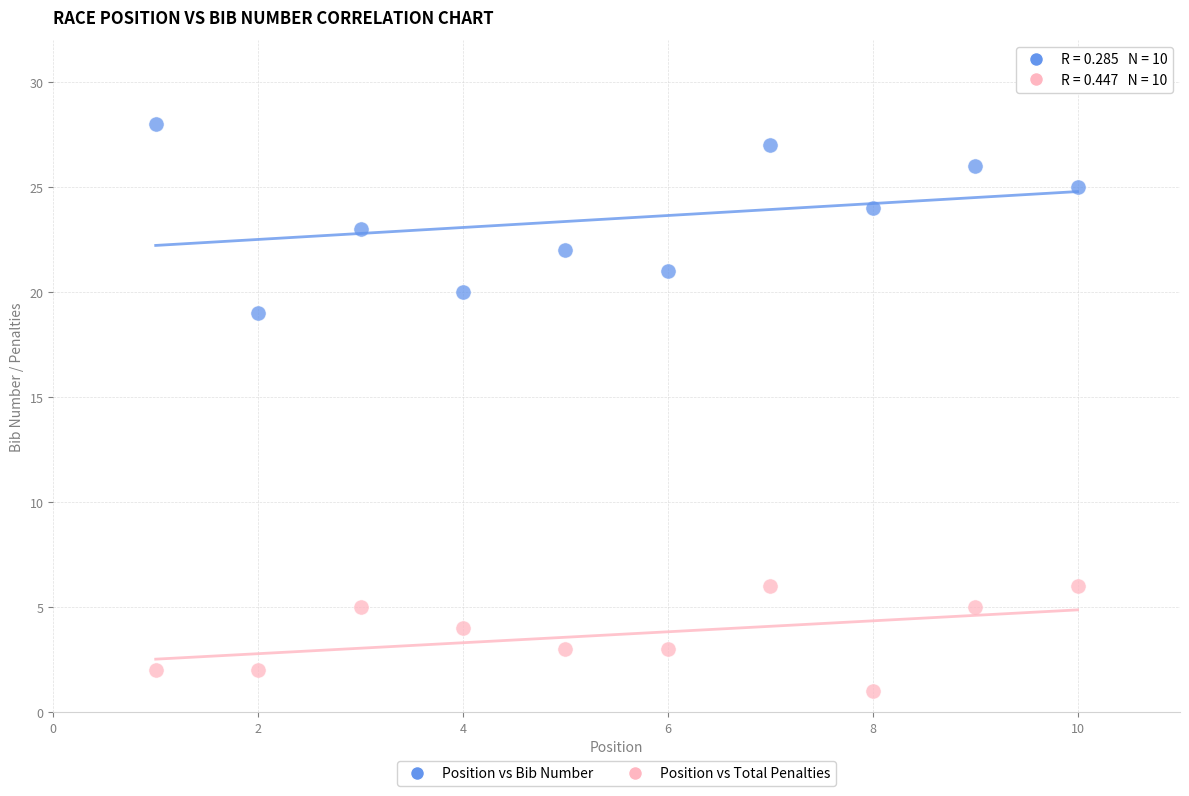

Across all series, what Y value is closest to 14?

19